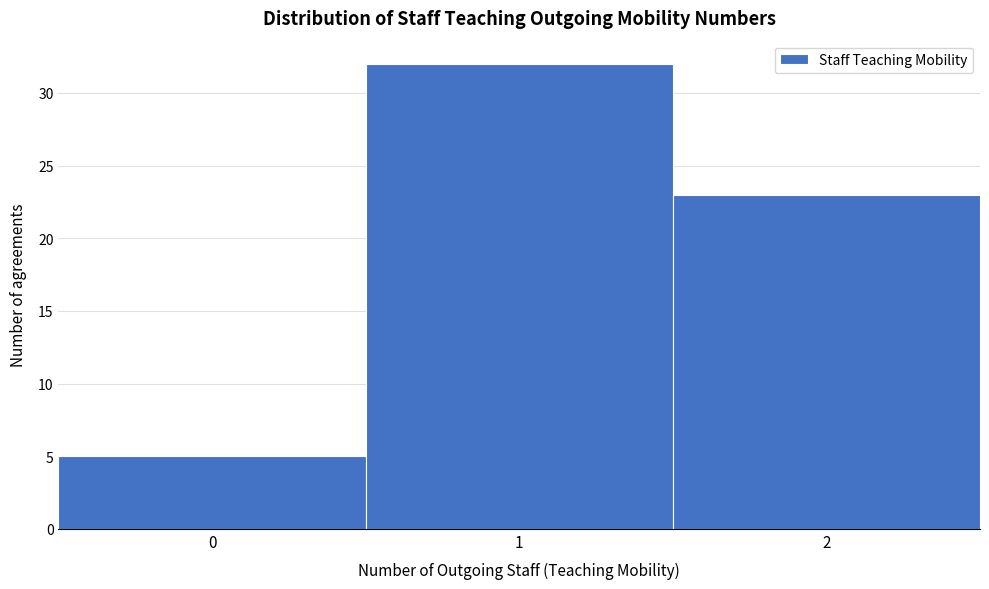

Reading right to left, extract all data points from this chart.

23	32	5